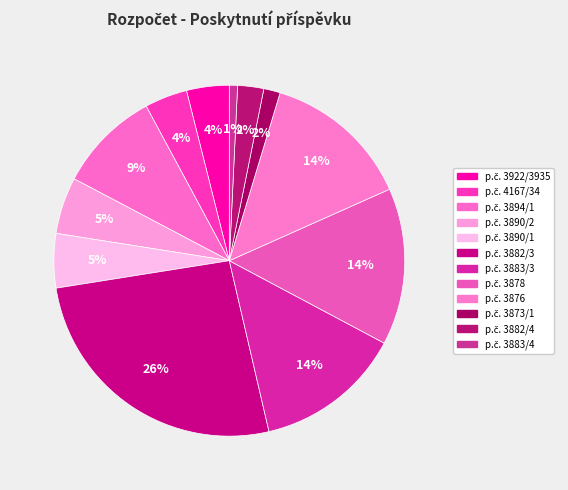

What is the change in value from p.č. 3922/3935 to p.č. 3890/2?

+3.3